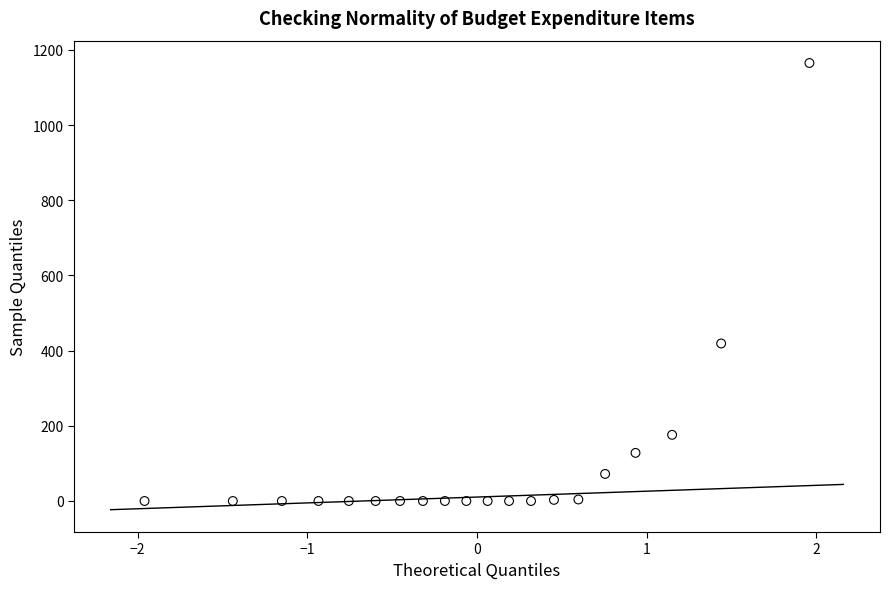

What Y value in the scatter plot is closest to 582?

419